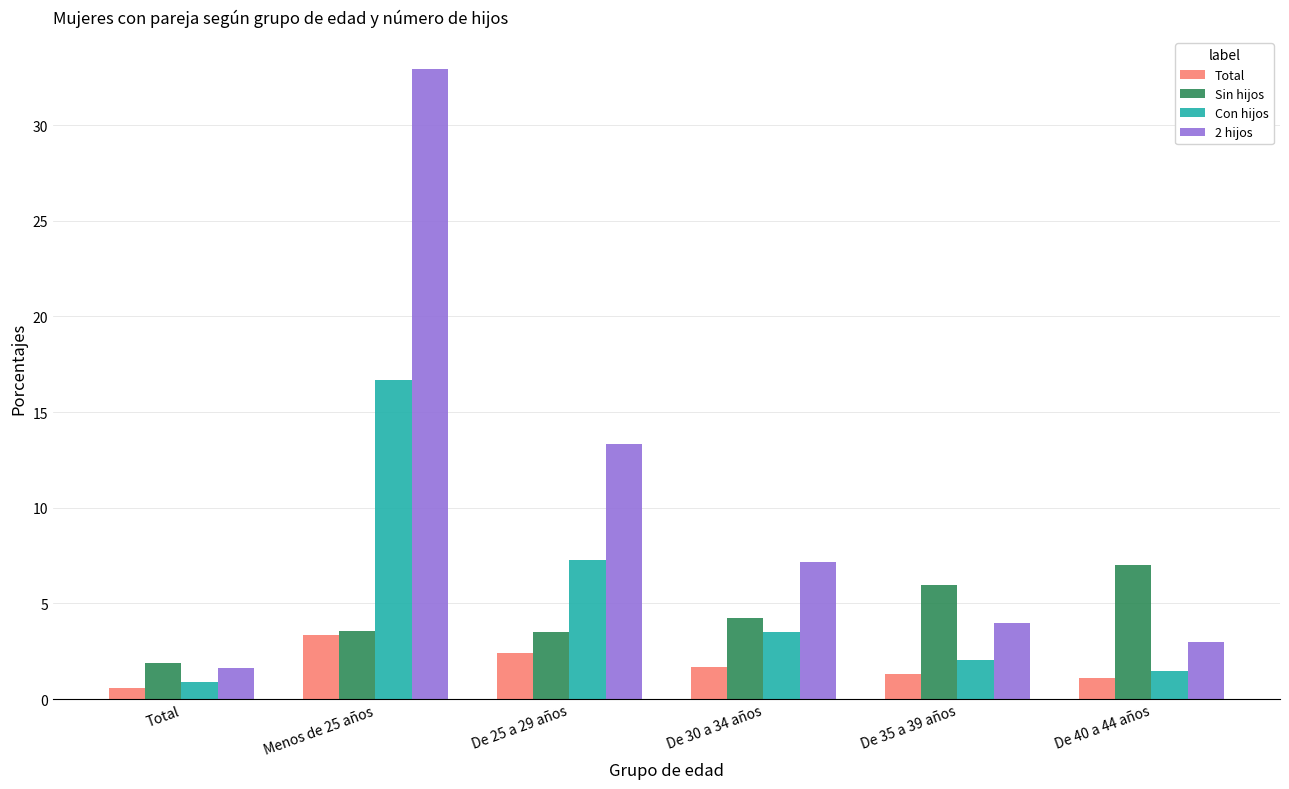

What is the difference between the Total values at De 25 a 29 años and Total?

1.8